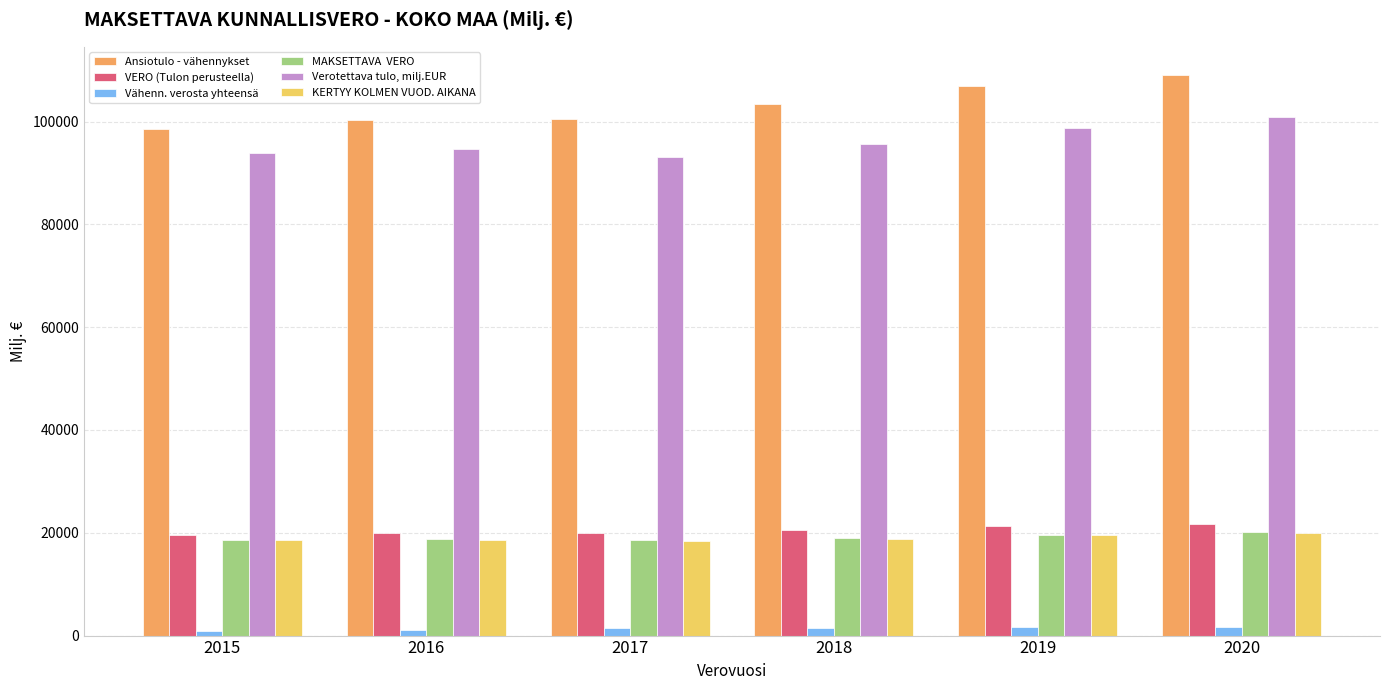

What is the greatest value displayed?

109079.5